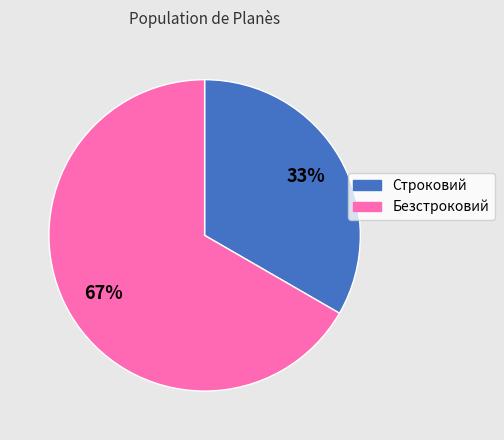

True or false: Безстроковий accounts for 79% of the total.

False